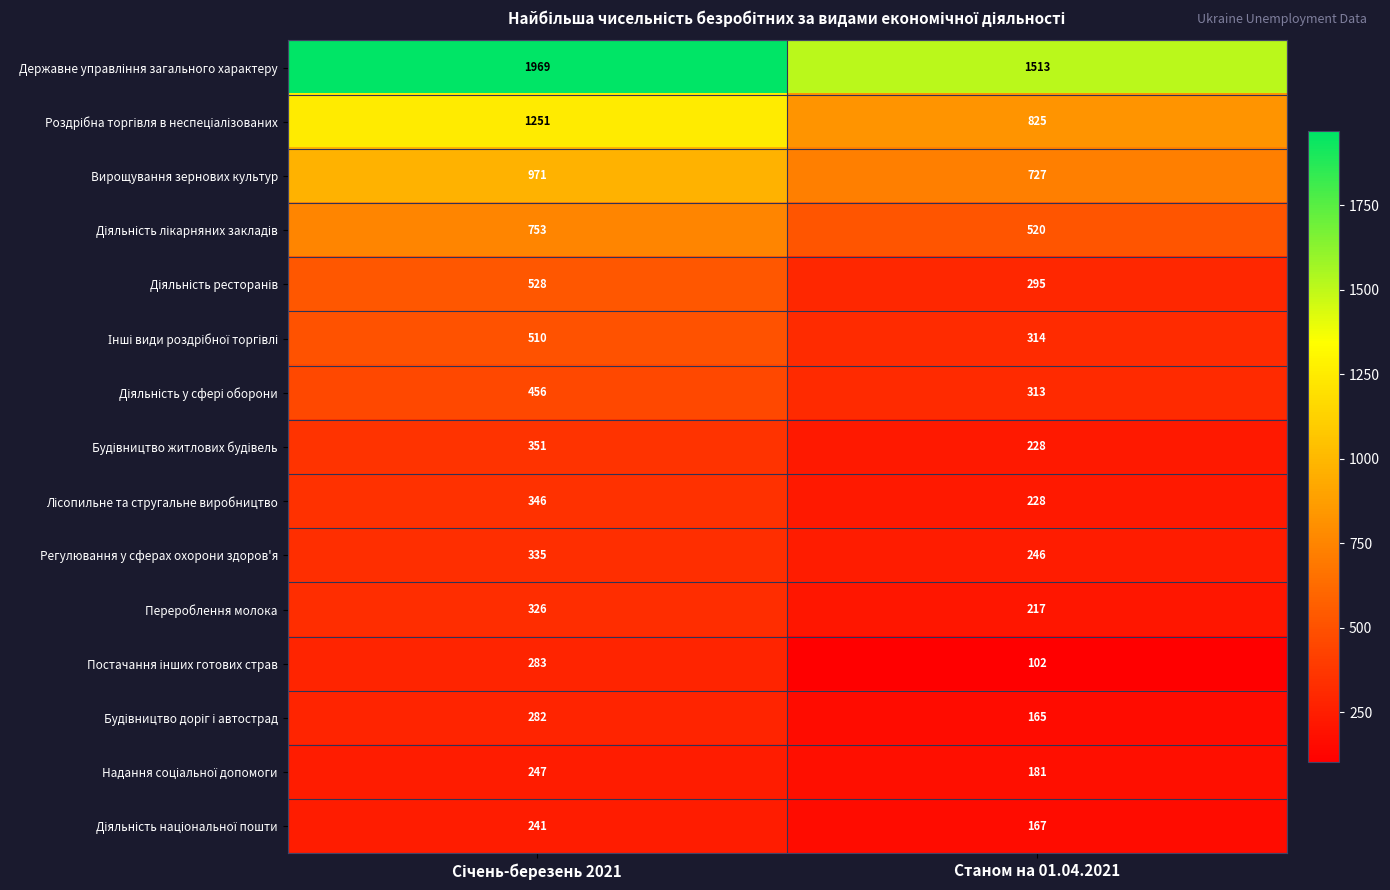

What is the lowest value of the Перероблення молока series?

217